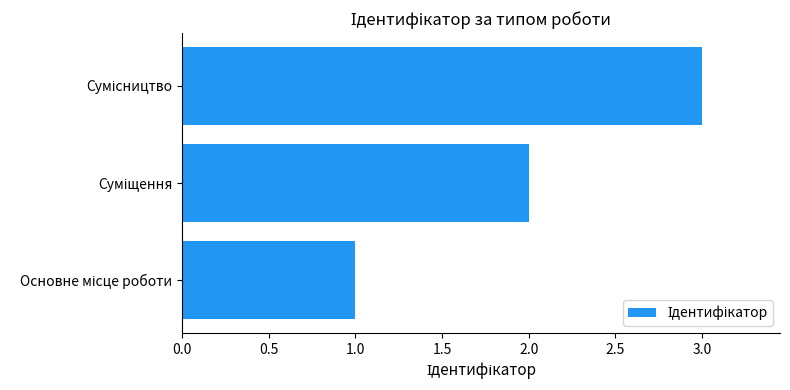

What is the greatest value displayed?

3